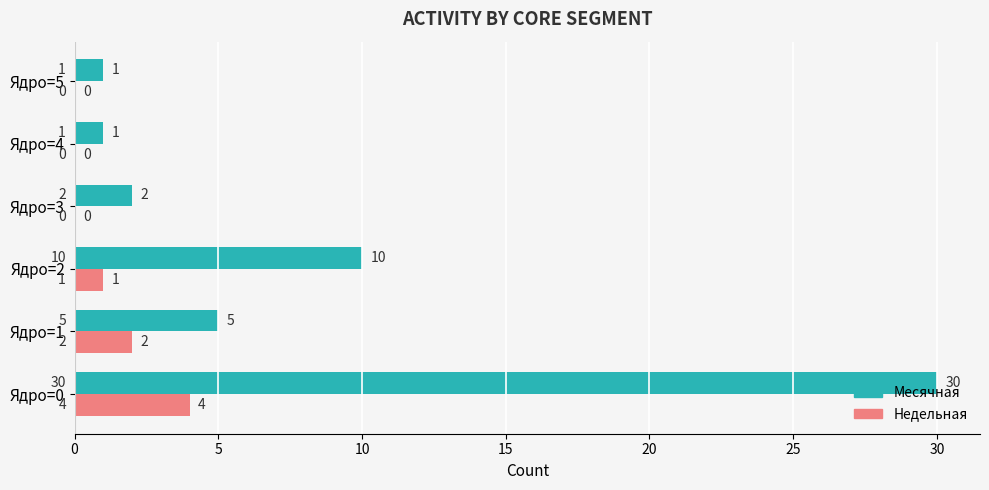

What is the greatest value displayed?

30